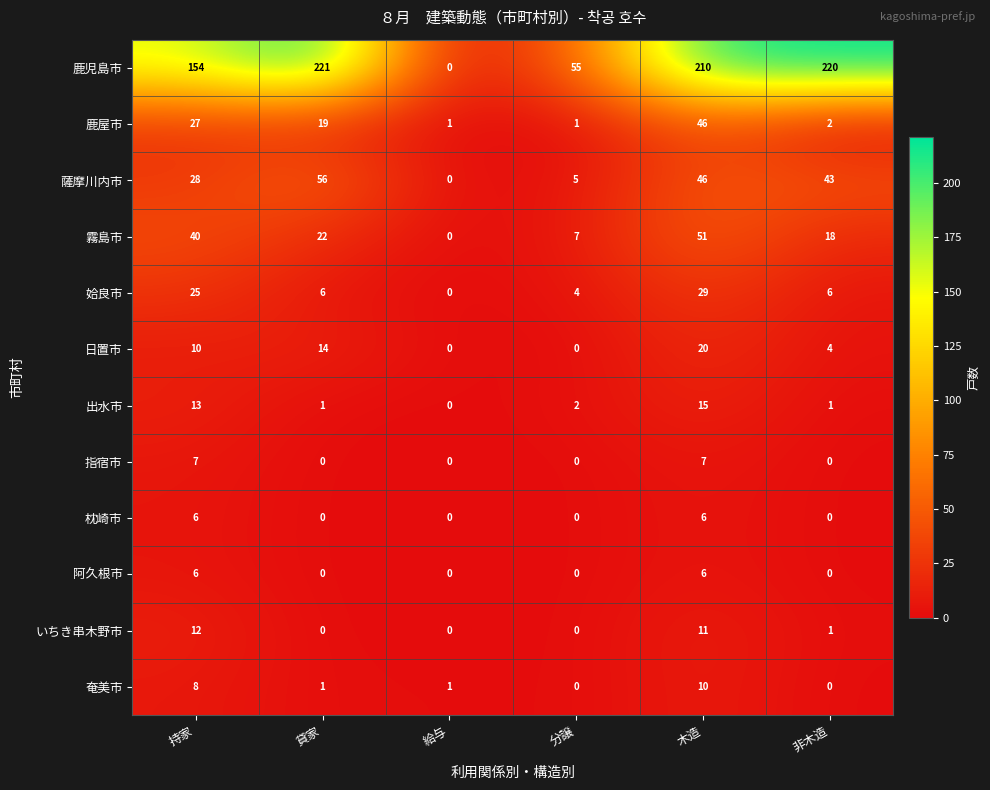

What is the spread (max minus min) of values at 木造?

204